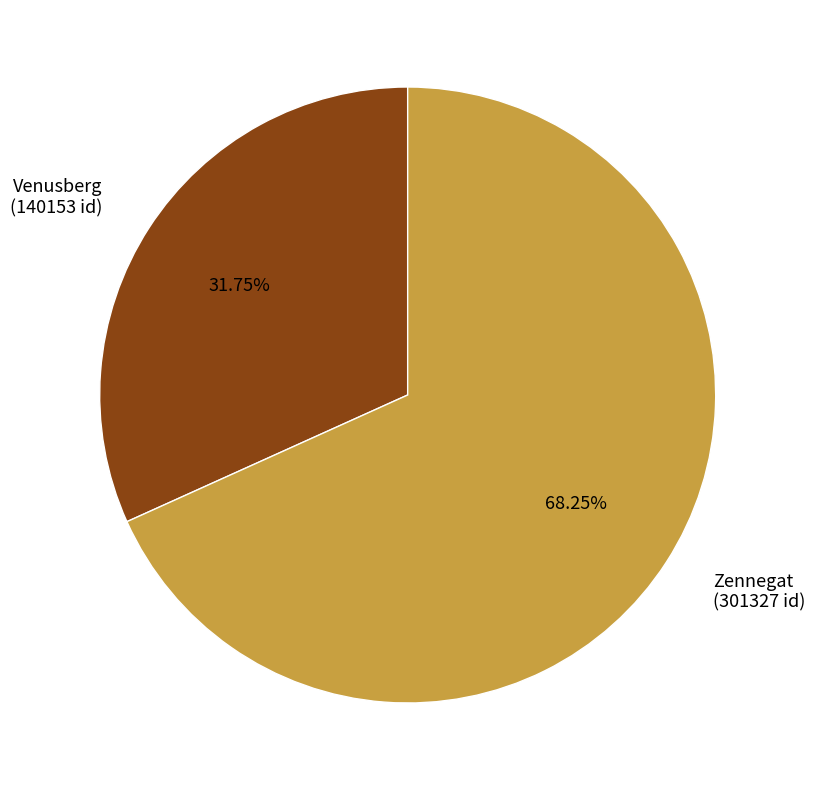

What is the smallest slice in the pie chart?

Venusberg